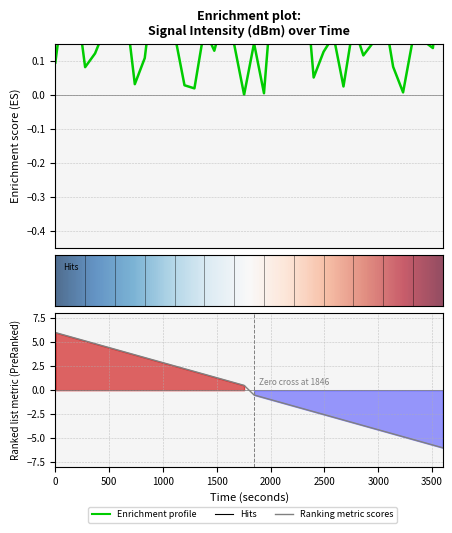

What is the average value?

0.2